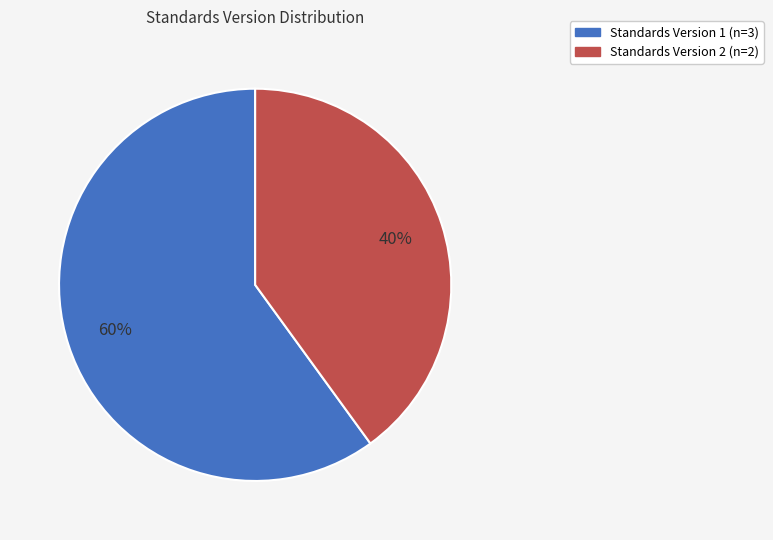

To the nearest percent, what is the difference between the largest and smallest slice percentages?

20%